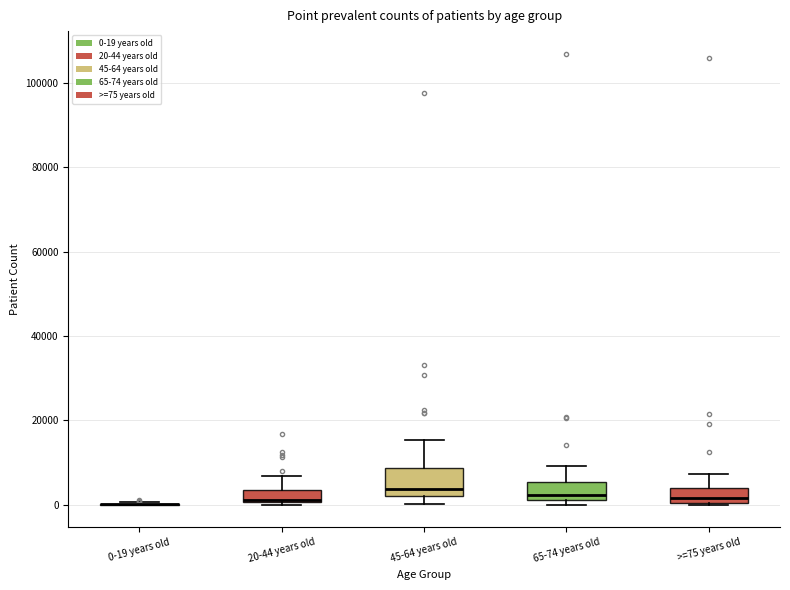

Which box is the tallest, from its lower edge to its upper edge?

45-64 years old